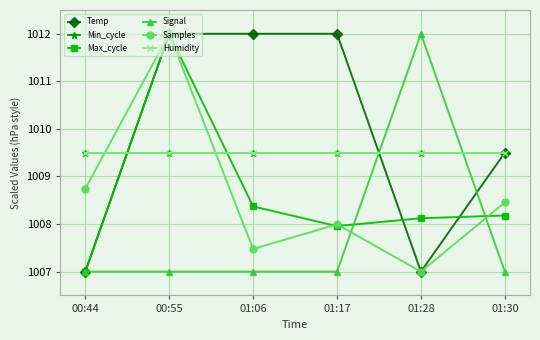

The value of Max_cycle at 01:28 is 1008.1. True or false?

True